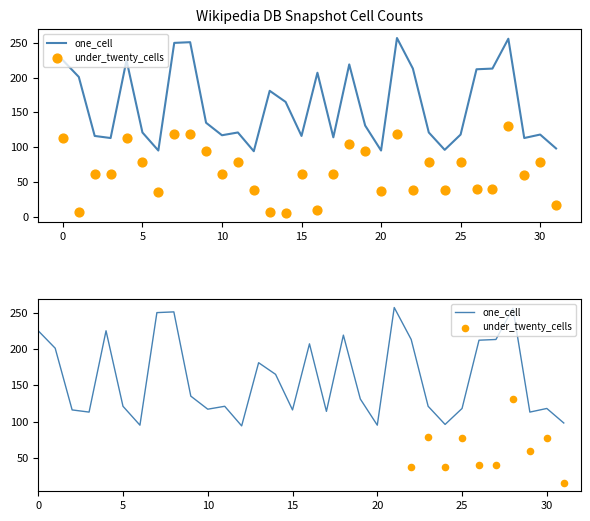

Which series has the largest total across all categories?

one_cell